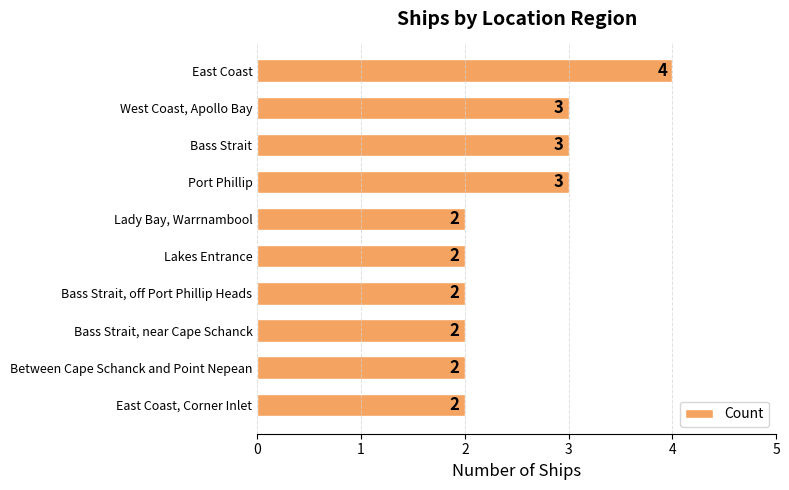

Reading top to bottom, transcribe all the data shown in this chart.

East Coast=4	West Coast, Apollo Bay=3	Bass Strait=3	Port Phillip=3	Lady Bay, Warrnambool=2	Lakes Entrance=2	Bass Strait, off Port Phillip Heads=2	Bass Strait, near Cape Schanck=2	Between Cape Schanck and Point Nepean=2	East Coast, Corner Inlet=2